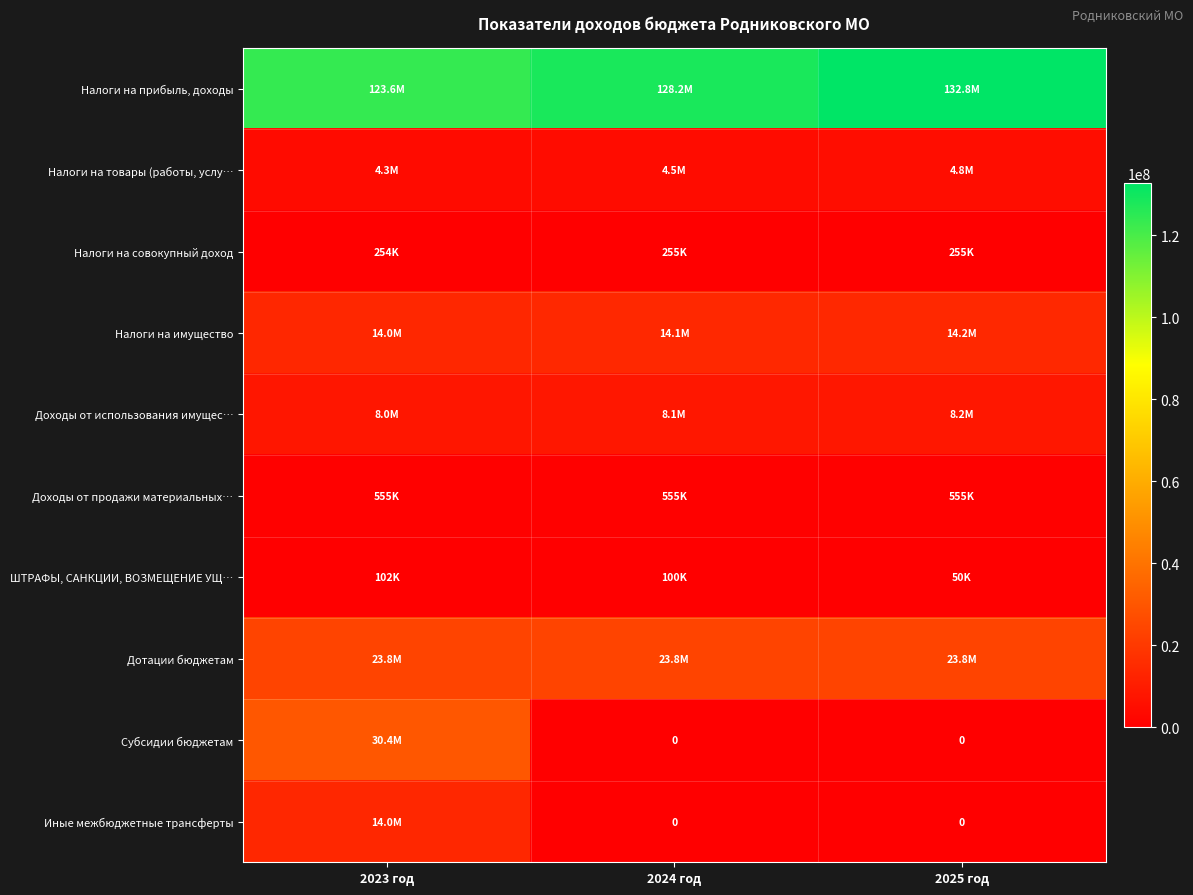

Rank the series at 2023 год from lowest to highest value.

ШТРАФЫ, САНКЦИИ, ВОЗМЕЩЕНИЕ УЩ…, Налоги на совокупный доход, Доходы от продажи материальных…, Налоги на товары (работы, услу…, Доходы от использования имущес…, Налоги на имущество, Иные межбюджетные трансферты, Дотации бюджетам, Субсидии бюджетам, Налоги на прибыль, доходы